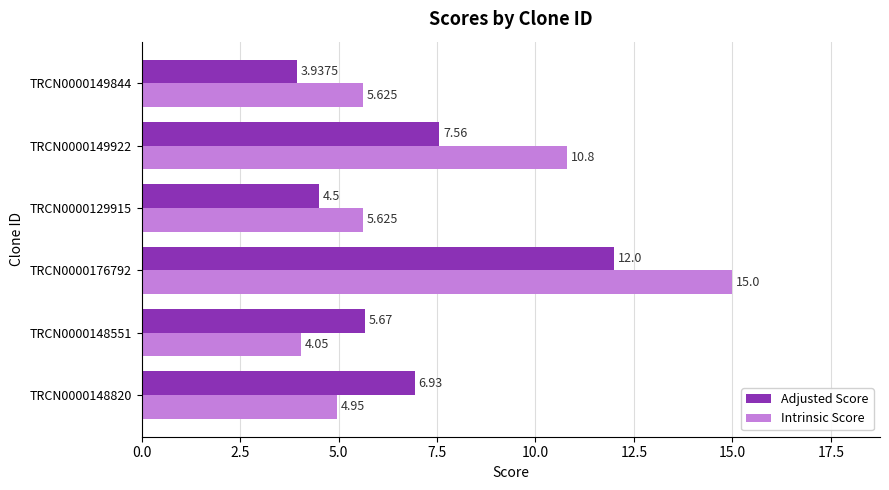

Between TRCN0000148820 and TRCN0000149922, which series saw the biggest shift?

Intrinsic Score